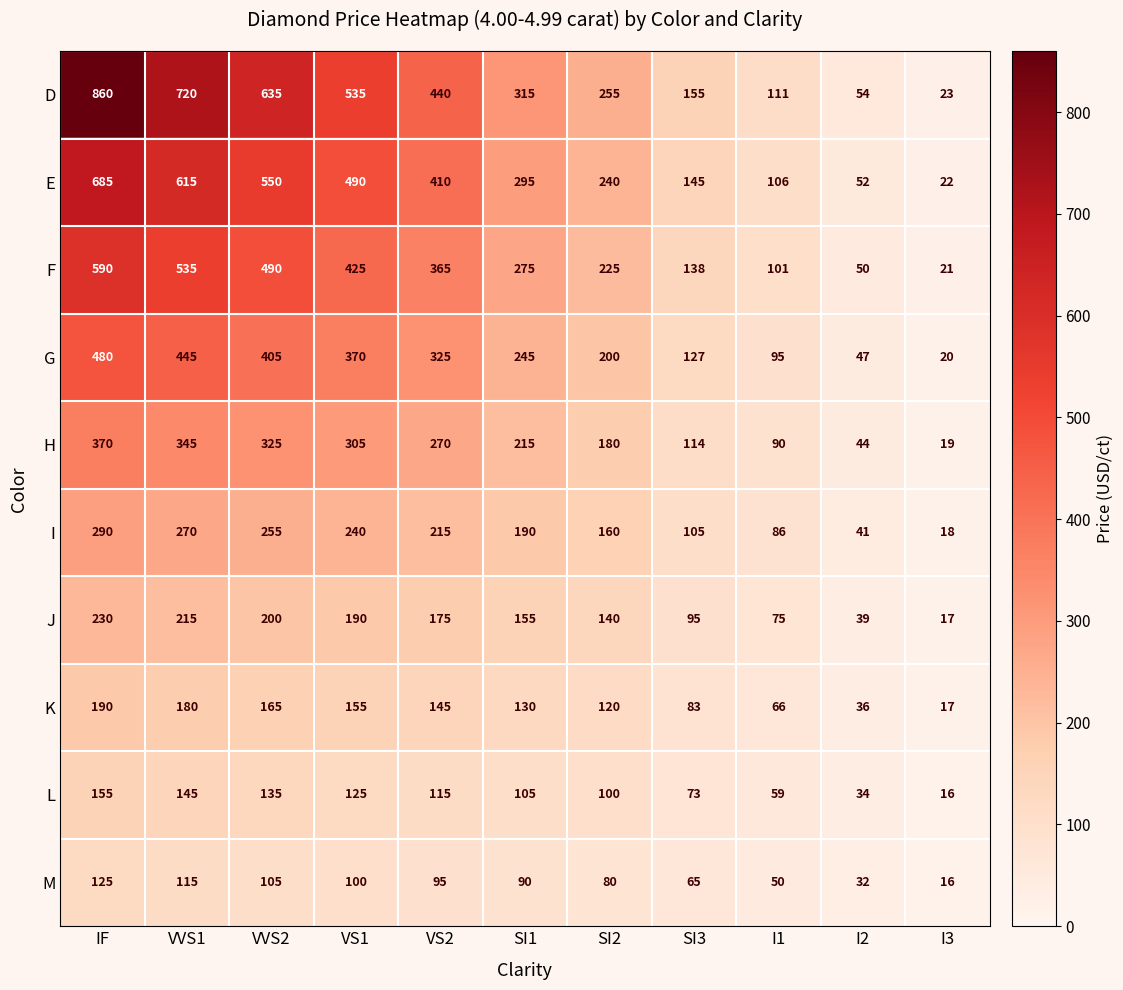

What is the sum of all E values?

3610